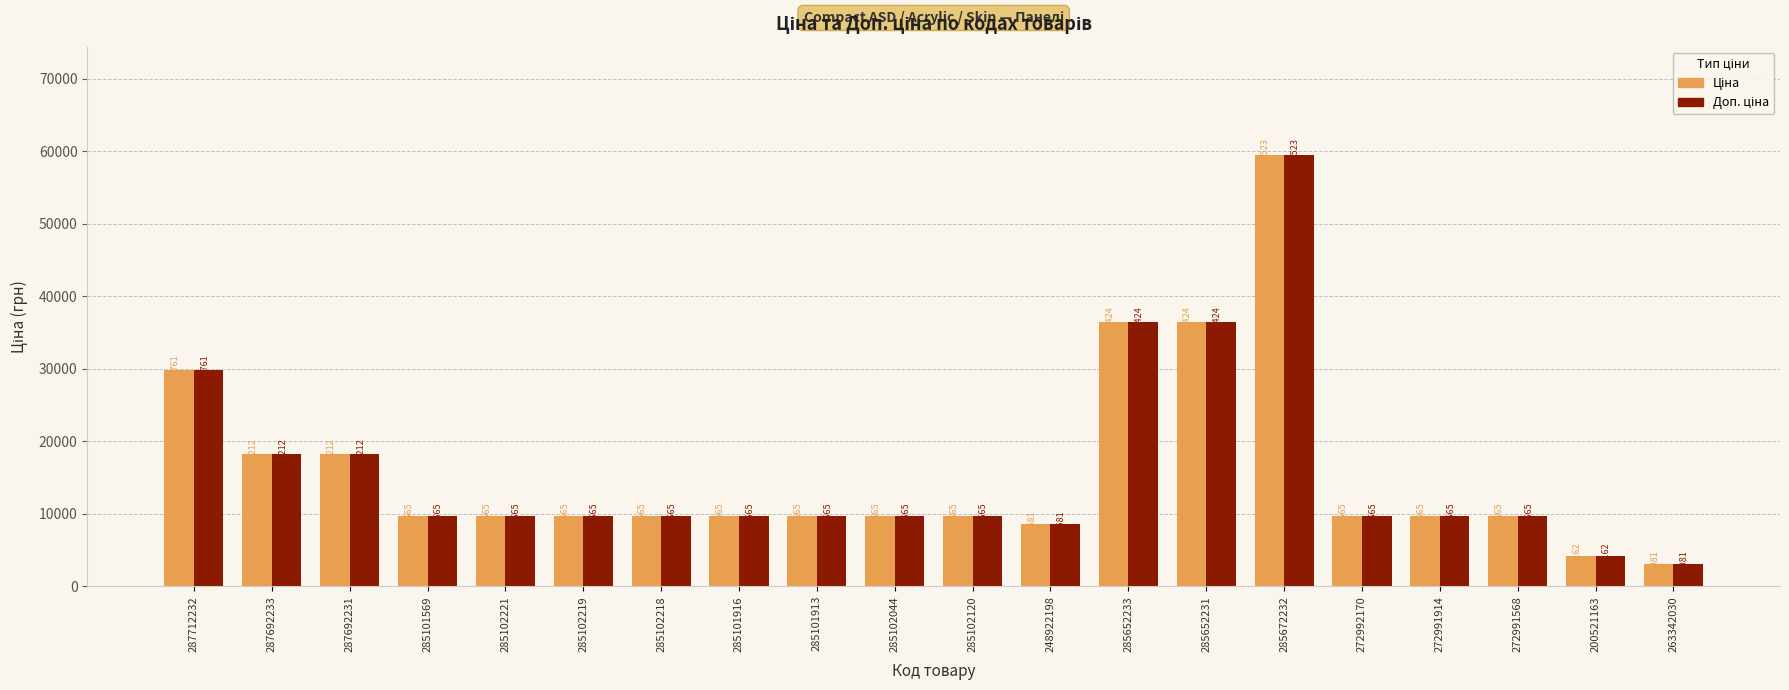

How many data points does each series have?

20